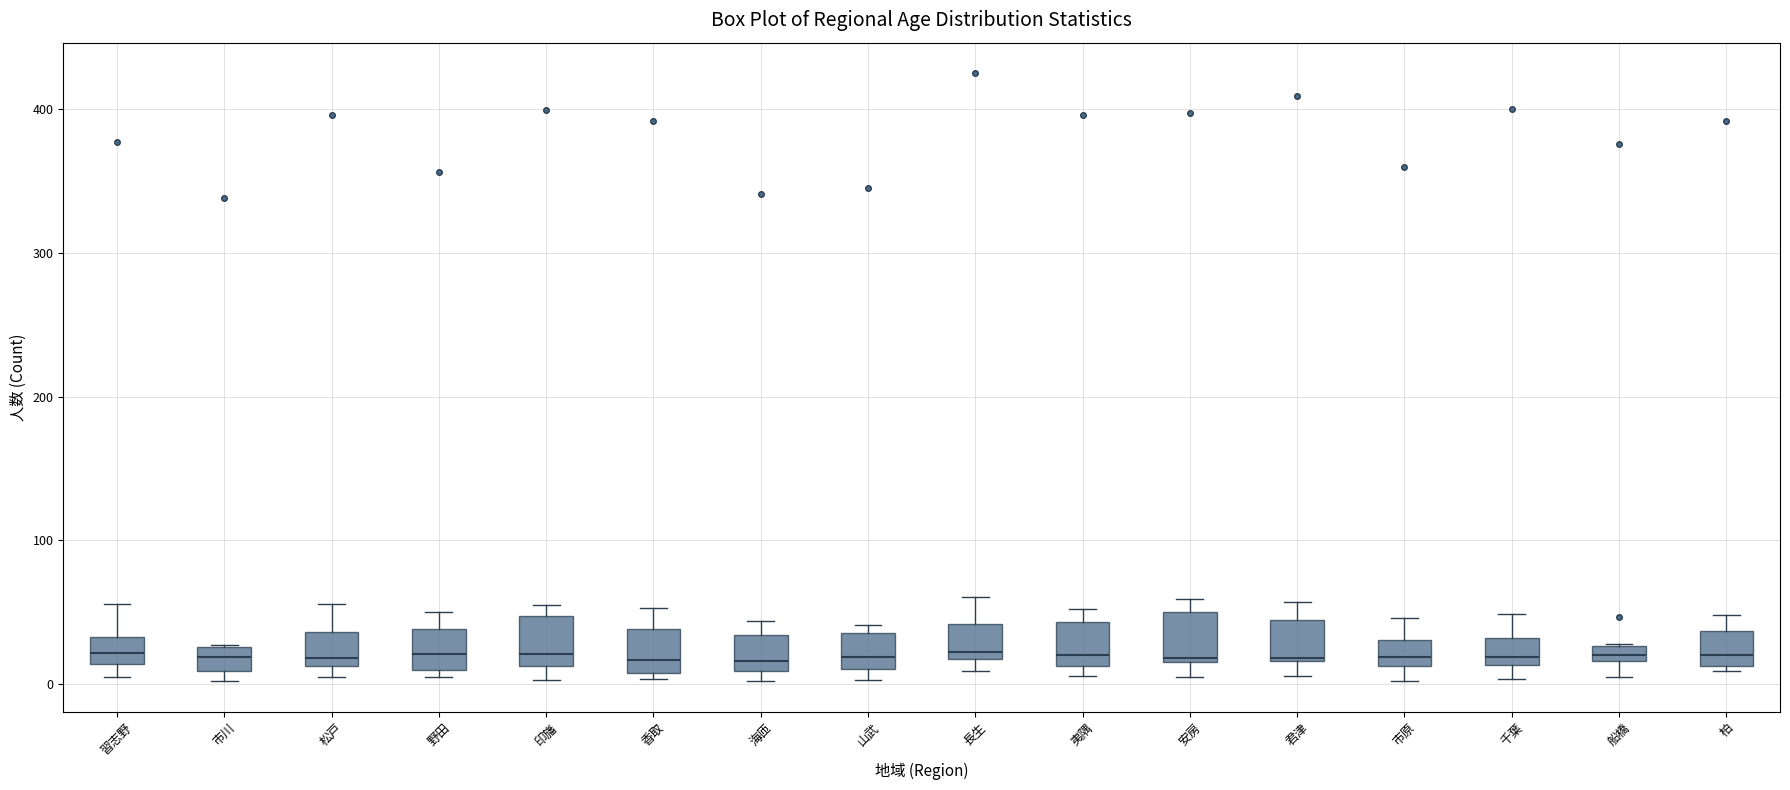

Where is the lower edge of the box for 君津 on the y-axis? The values are not printed on the chart, so give them approximately, as read against the axis.

20